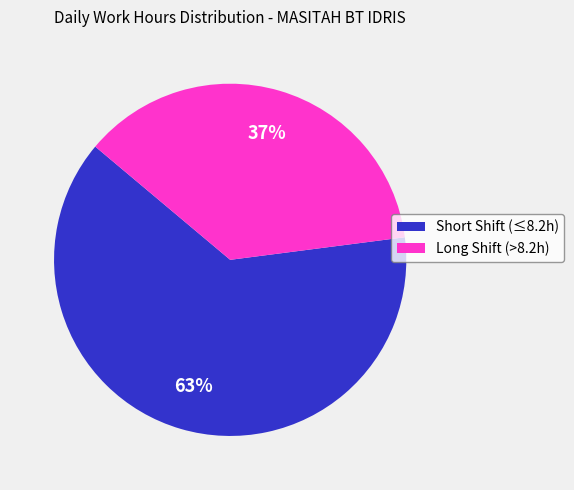

What percentage is the Long Shift (>8.2h) slice, to the nearest percent?

37%